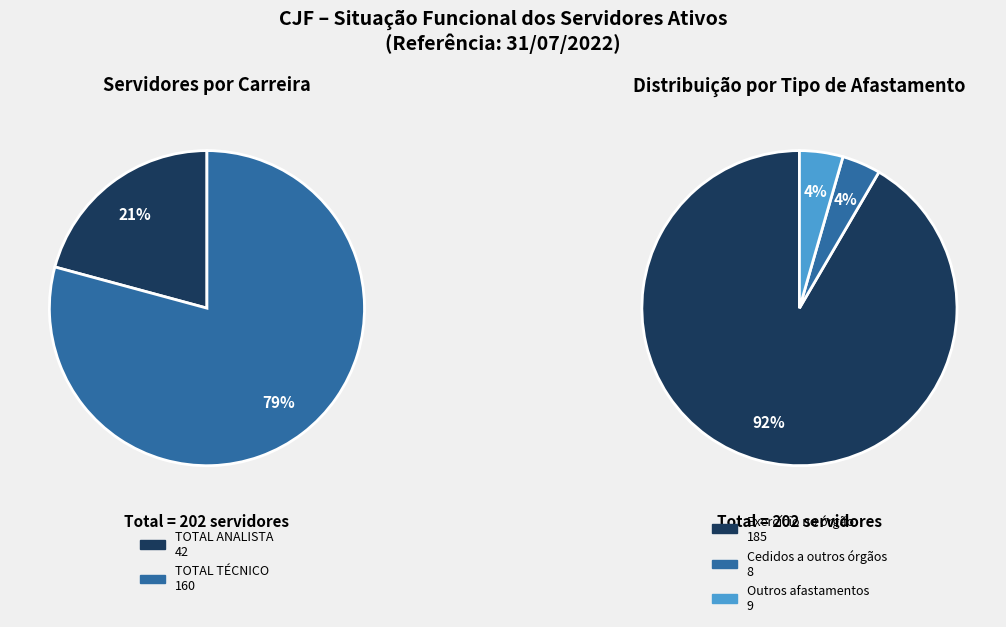

Which category has the biggest portion of the pie?

TOTAL TÉCNICO